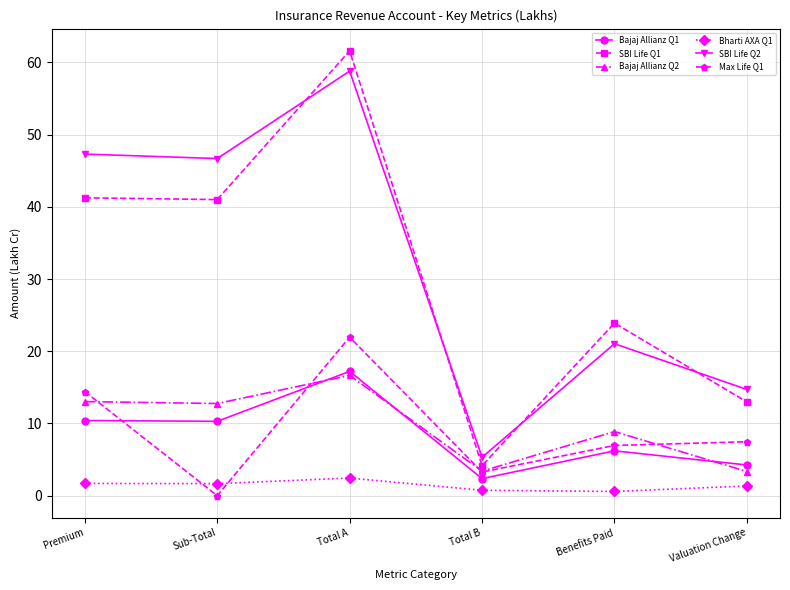

Which series has the largest range (max minus min)?

SBI Life Q1